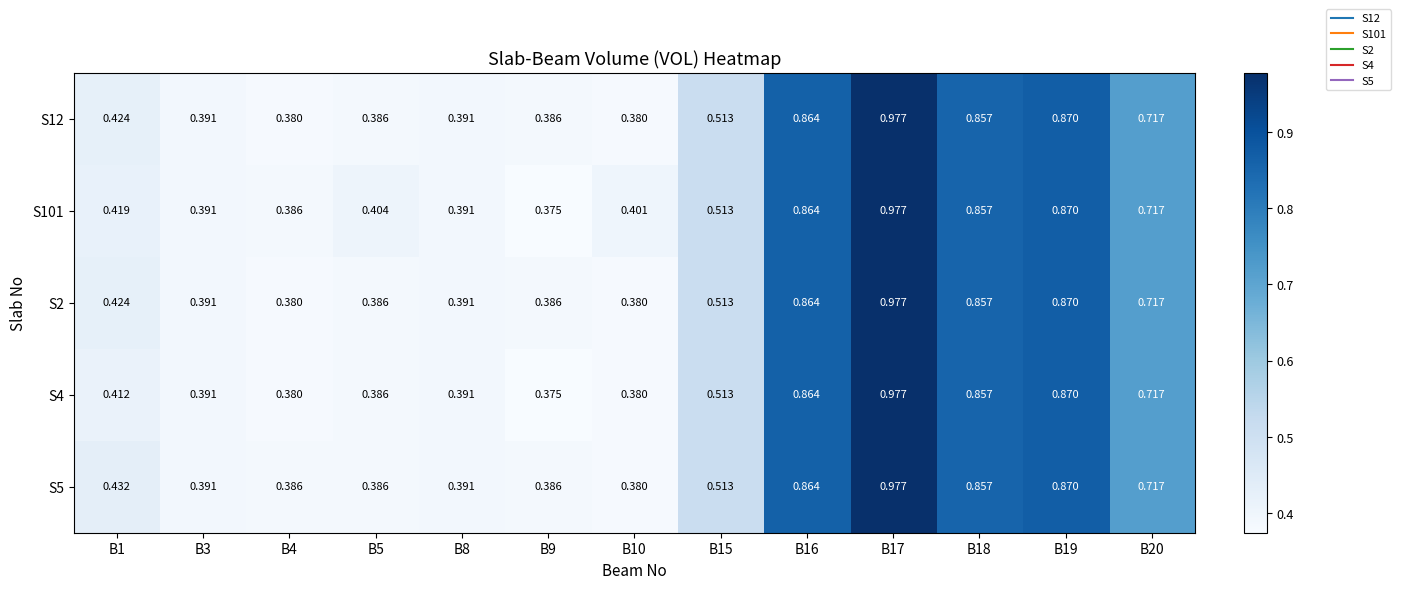

Reading right to left, what are all the values shown in this chart?

S12: B20=0.7	B19=0.9	B18=0.9	B17=1.0	B16=0.9	B15=0.5	B10=0.4	B9=0.4	B8=0.4	B5=0.4	B4=0.4	B3=0.4	B1=0.4
S101: B20=0.7	B19=0.9	B18=0.9	B17=1.0	B16=0.9	B15=0.5	B10=0.4	B9=0.4	B8=0.4	B5=0.4	B4=0.4	B3=0.4	B1=0.4
S2: B20=0.7	B19=0.9	B18=0.9	B17=1.0	B16=0.9	B15=0.5	B10=0.4	B9=0.4	B8=0.4	B5=0.4	B4=0.4	B3=0.4	B1=0.4
S4: B20=0.7	B19=0.9	B18=0.9	B17=1.0	B16=0.9	B15=0.5	B10=0.4	B9=0.4	B8=0.4	B5=0.4	B4=0.4	B3=0.4	B1=0.4
S5: B20=0.7	B19=0.9	B18=0.9	B17=1.0	B16=0.9	B15=0.5	B10=0.4	B9=0.4	B8=0.4	B5=0.4	B4=0.4	B3=0.4	B1=0.4